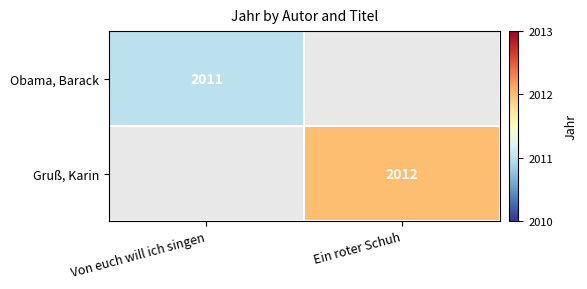

The Obama, Barack series shows 2011 at Von euch will ich singen. True or false?

True